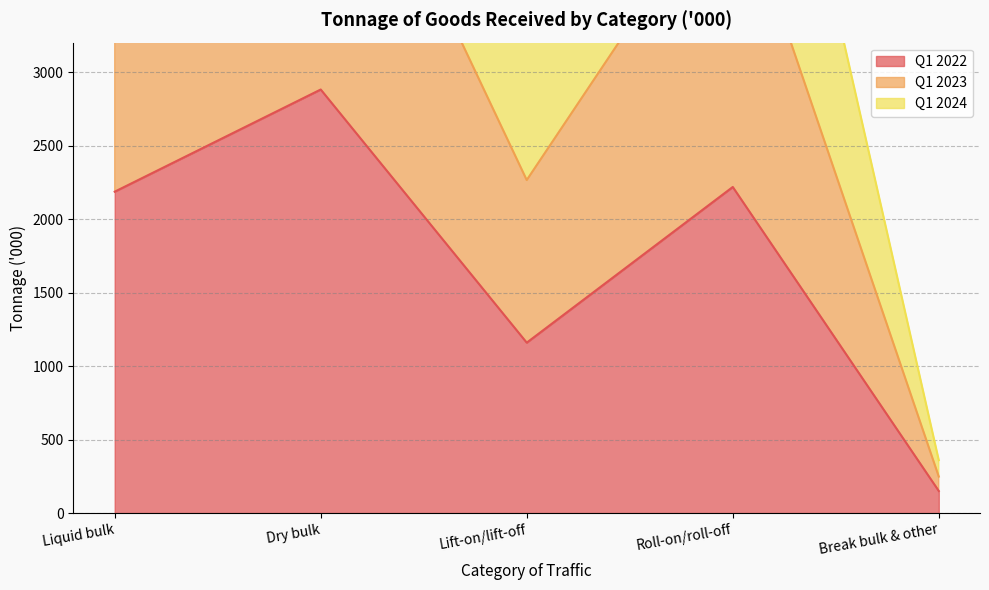

What is the value of the Q1 2024 point at the 2nd from the left?

7889